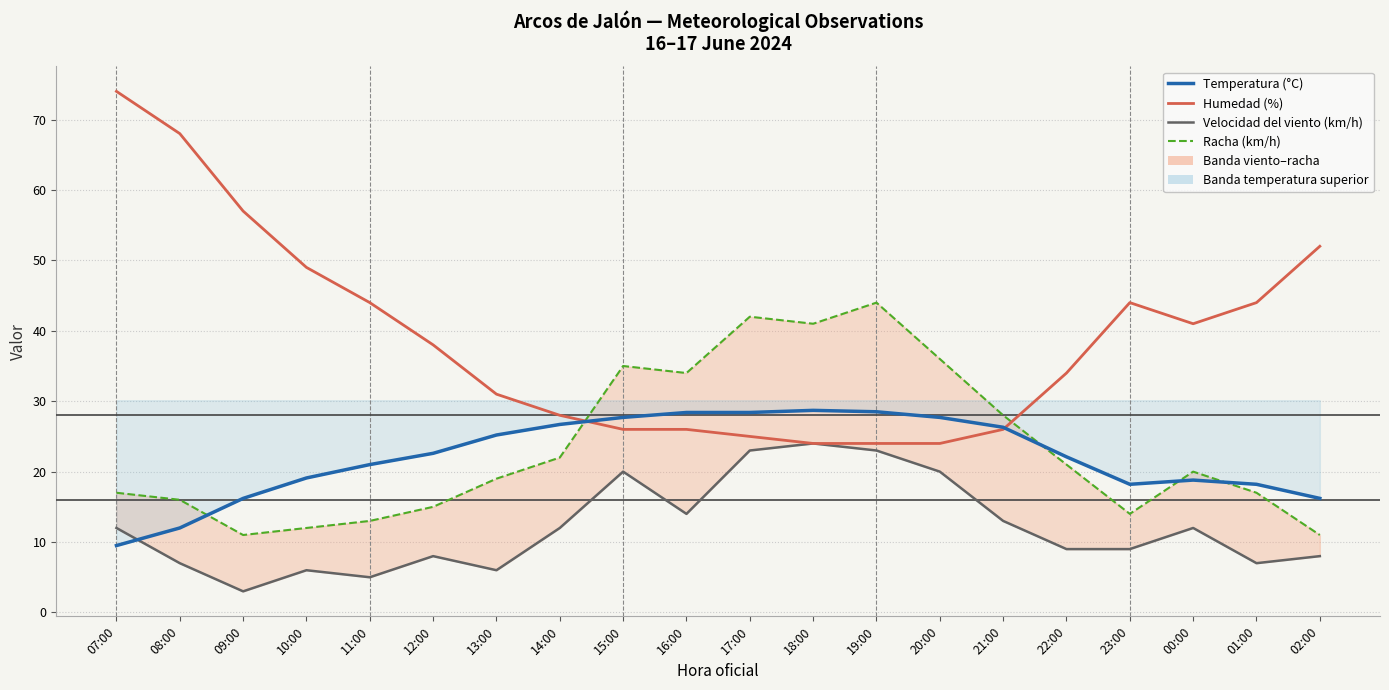

Which category has the highest value in the Velocidad del viento (km/h) series?

18:00